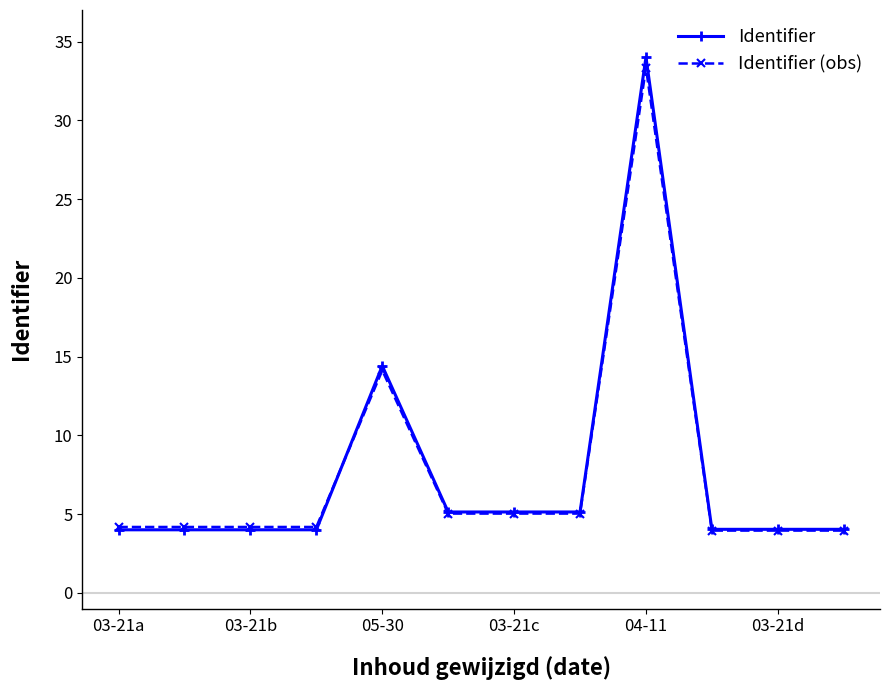

Which series has the largest range (max minus min)?

Identifier